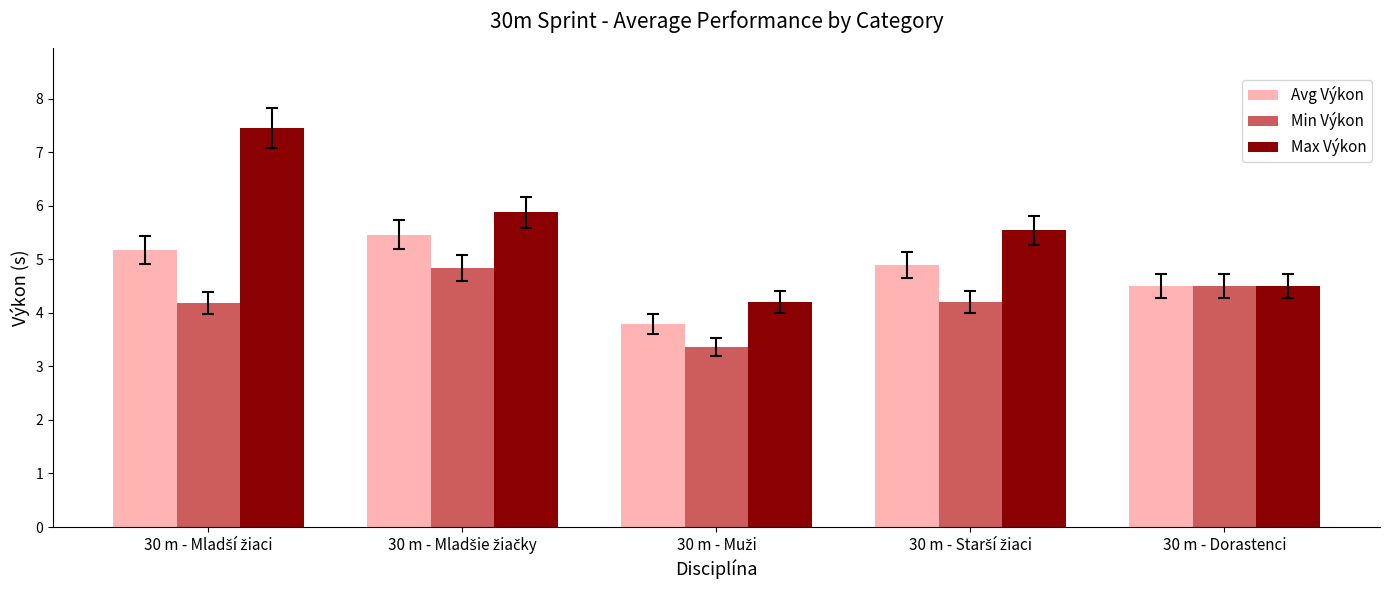

How many data points in Max Výkon are less than 5?

2